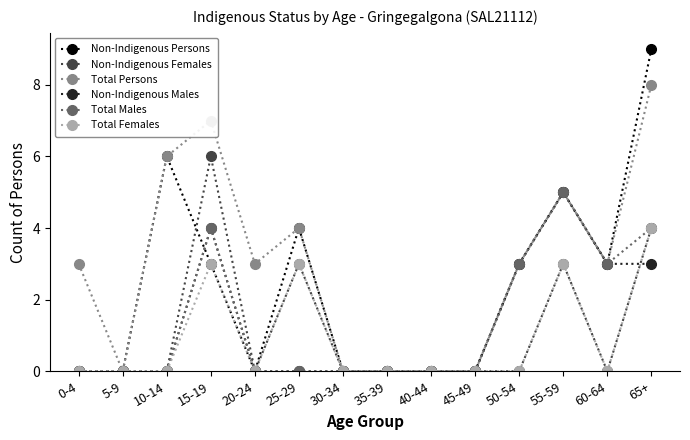

The Total Persons series shows 4 at 0-4. True or false?

False